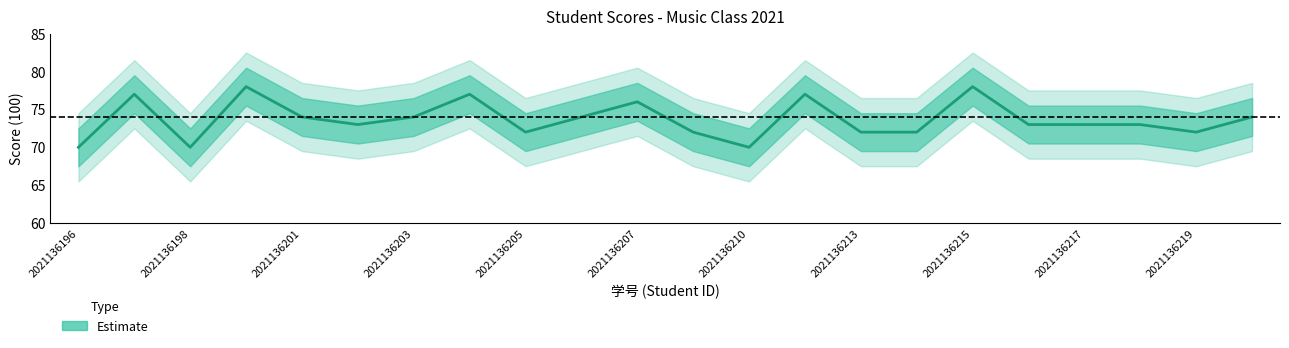

What is the maximum value shown in the chart?

78